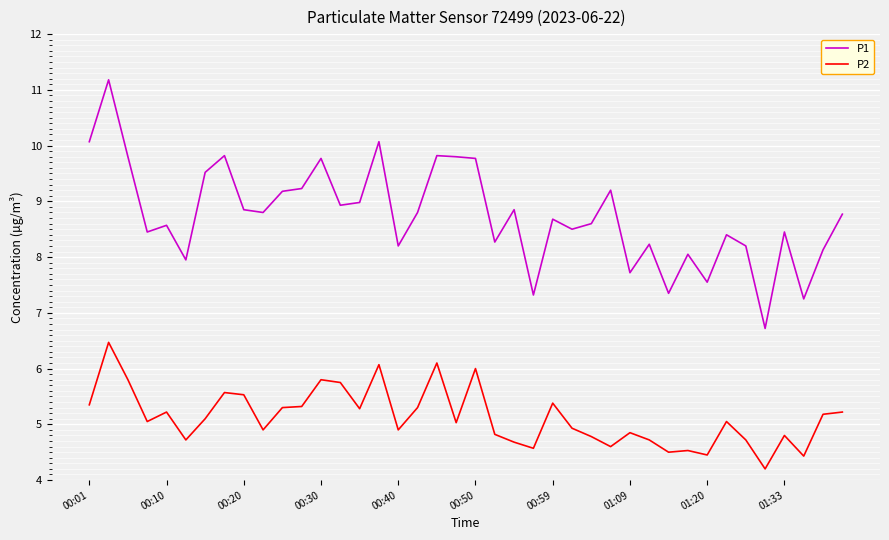

True or false: P2 and P1 cross at least once.

False